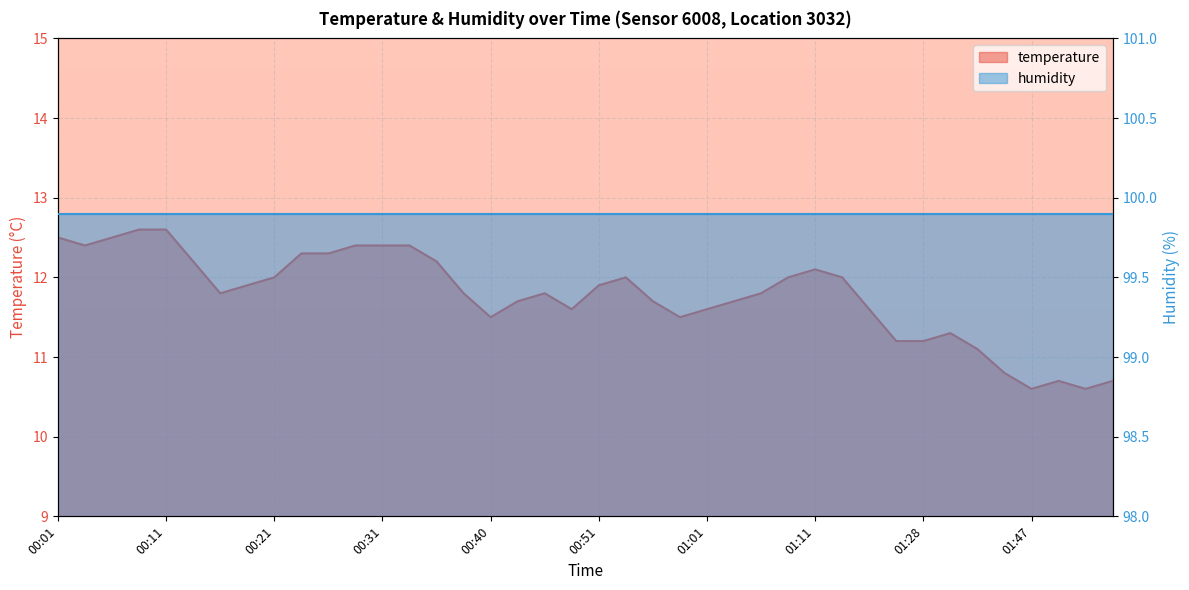

Which category has the lowest value across all series?

01:47